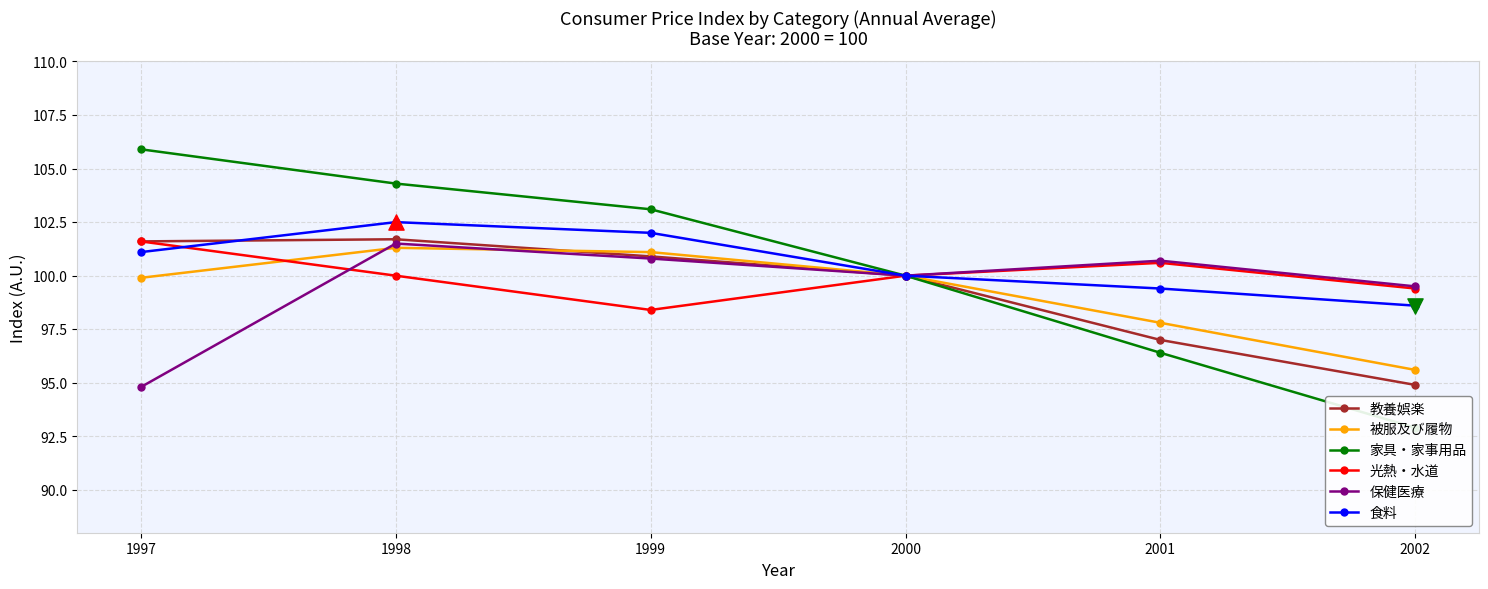

What is the total value across all series at 1998?

611.3